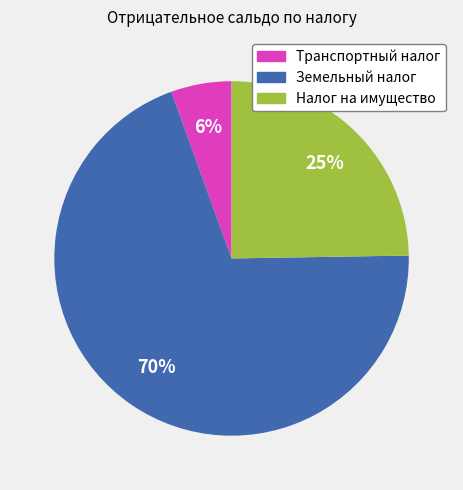

How many segments does this pie chart have?

3